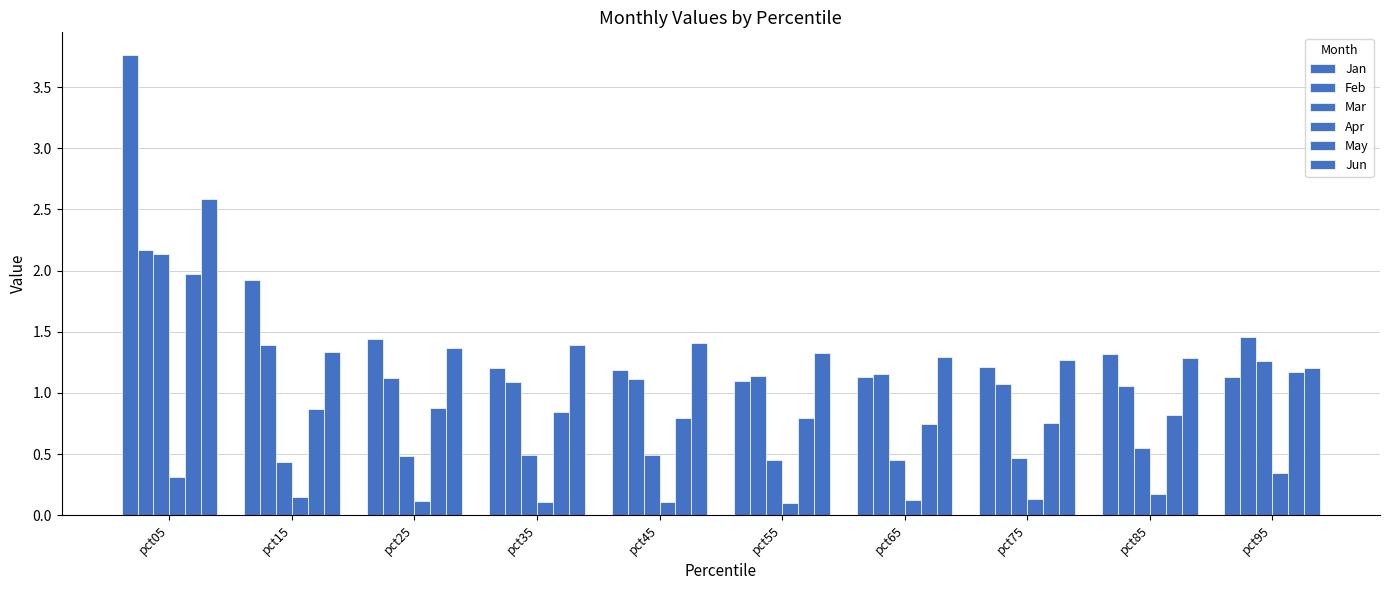

What is the value of the May bar at the 6th from the left?

0.8